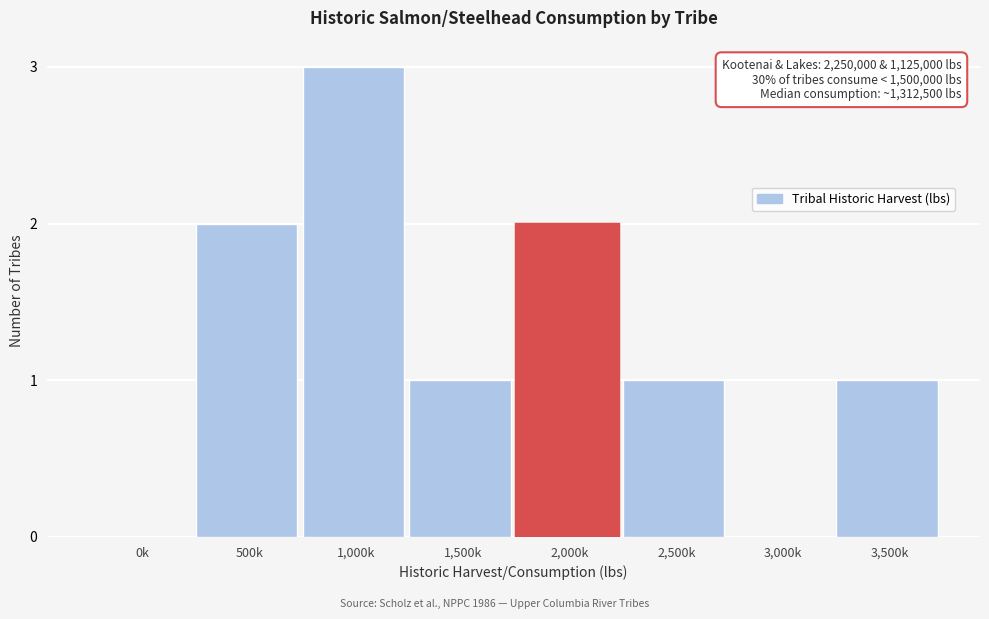

Reading right to left, extract all data points from this chart.

3,500k=1	3,000k=0	2,500k=1	2,000k=2	1,500k=1	1,000k=3	500k=2	0k=0